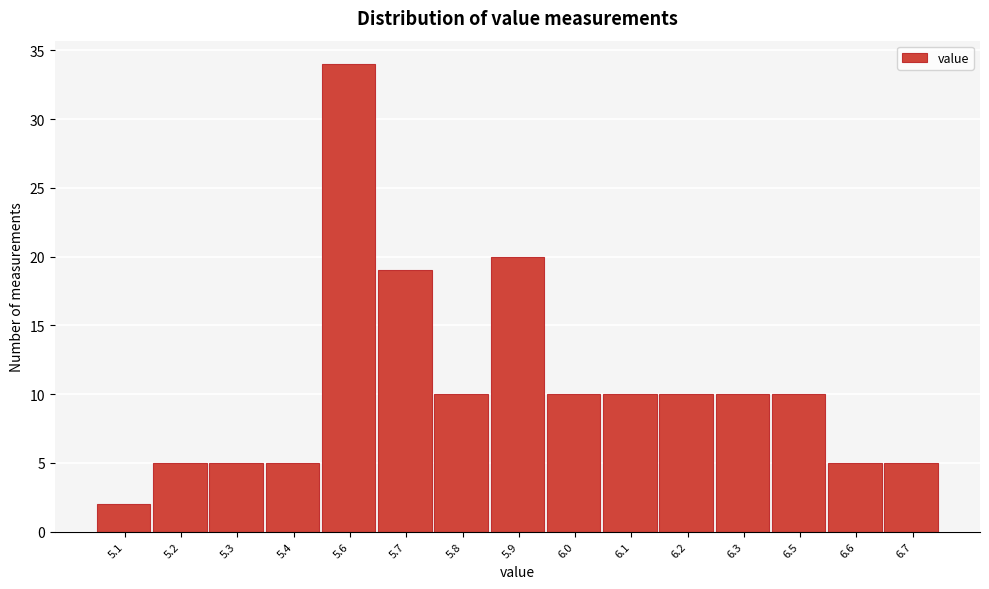

Reading left to right, transcribe all the data shown in this chart.

5.1=2	5.2=5	5.3=5	5.4=5	5.6=34	5.7=19	5.8=10	5.9=20	6.0=10	6.1=10	6.2=10	6.3=10	6.5=10	6.6=5	6.7=5